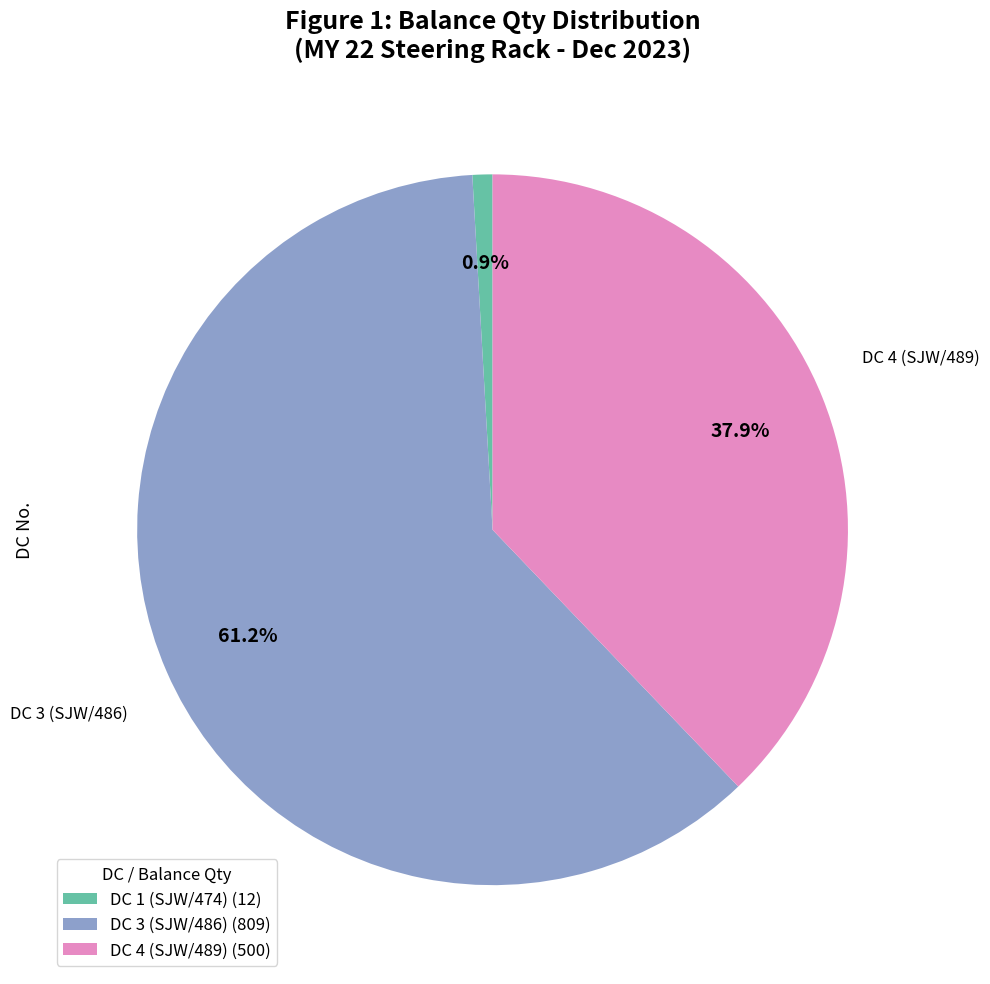

Between DC 1 (SJW/474) (12) and DC 3 (SJW/486) (809), which is larger?

DC 3 (SJW/486) (809)